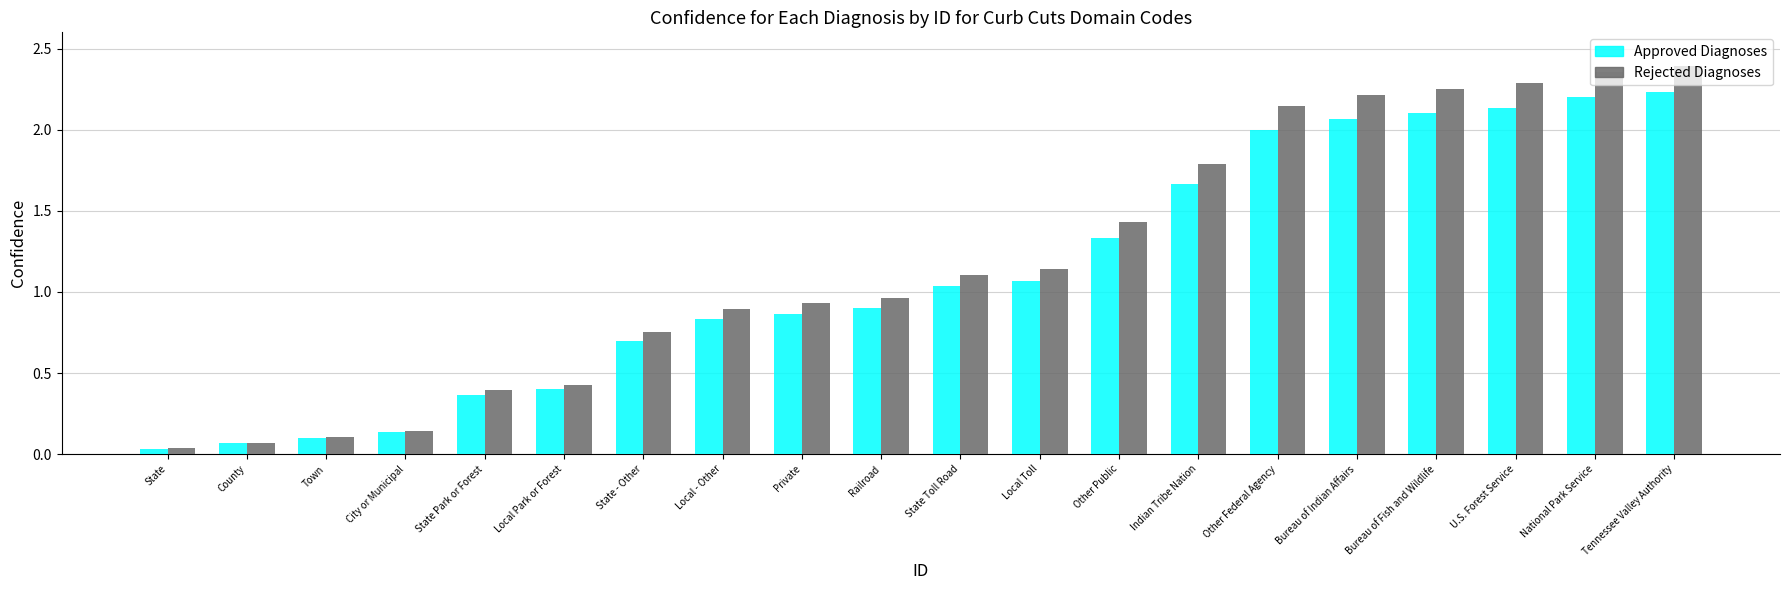

Is the value of Approved Diagnoses at Town greater than the value of Rejected Diagnoses at Tennessee Valley Authority?

No